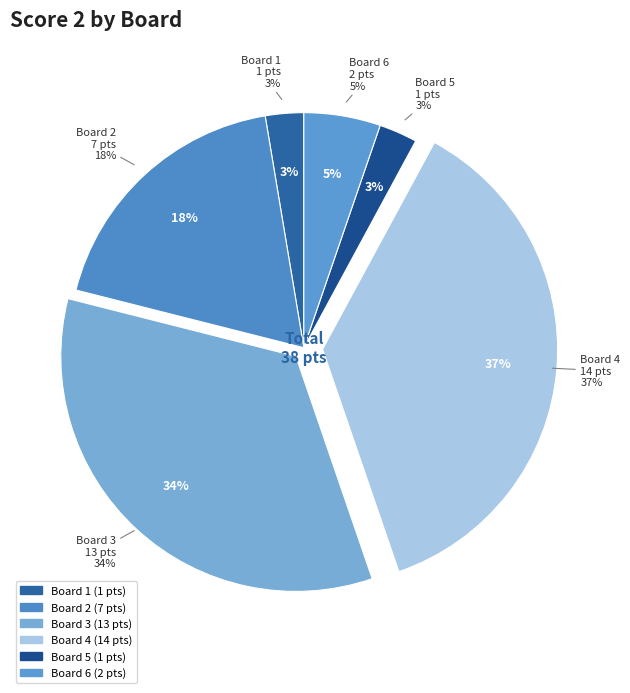

How many segments does this pie chart have?

6